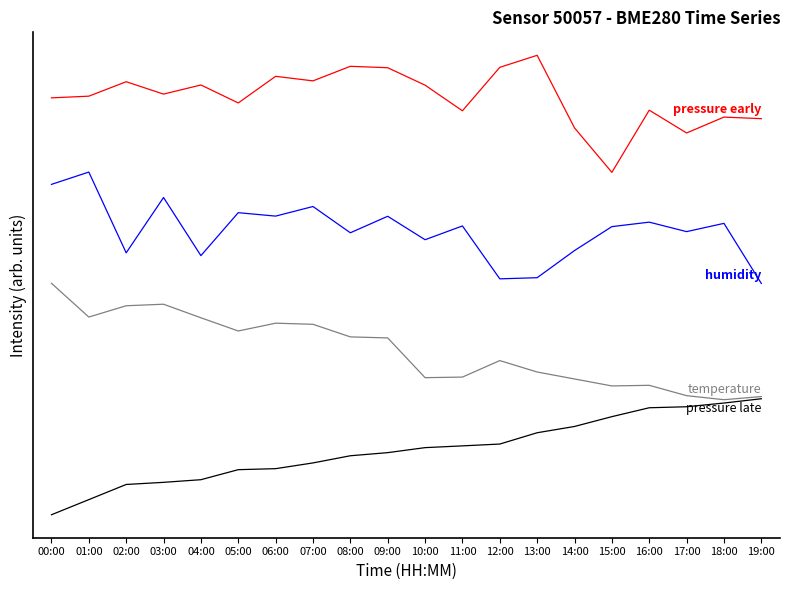

Is this an area chart (filled region under the line)?

No